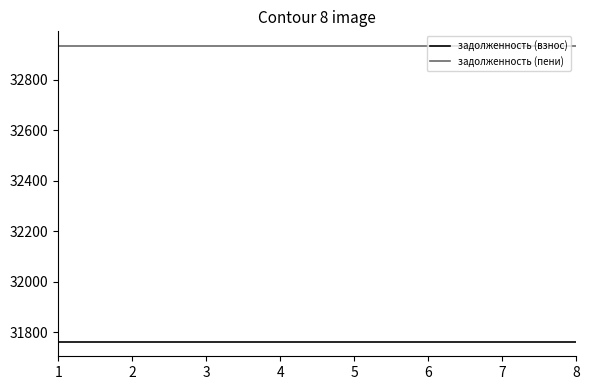

What are all the series names shown in the legend?

задолженность (взнос), задолженность (пени)